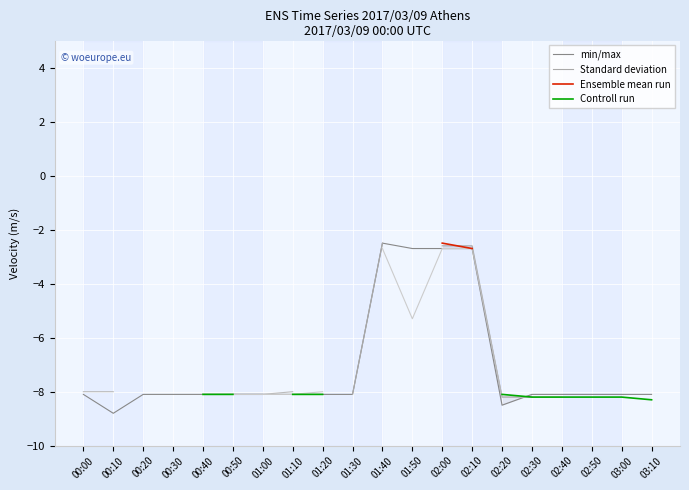

What position from the left is 02:20?

15